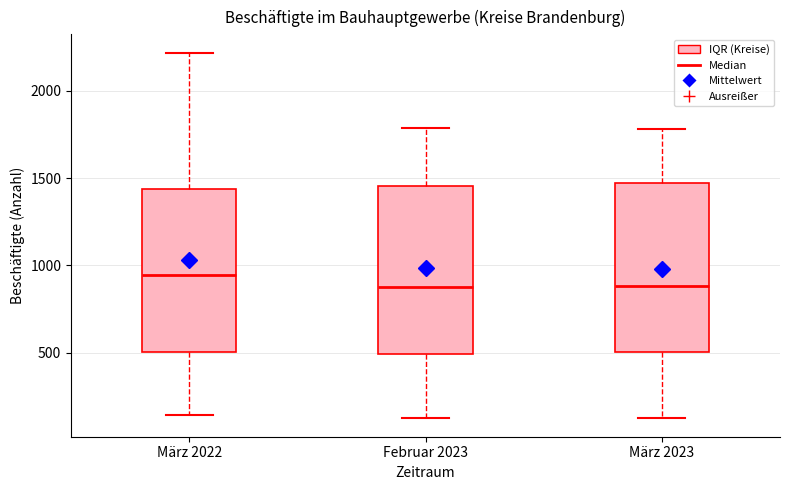

Where does the upper whisker of the box for März 2023 end on the y-axis? The values are not printed on the chart, so give them approximately, as read against the axis.

1800